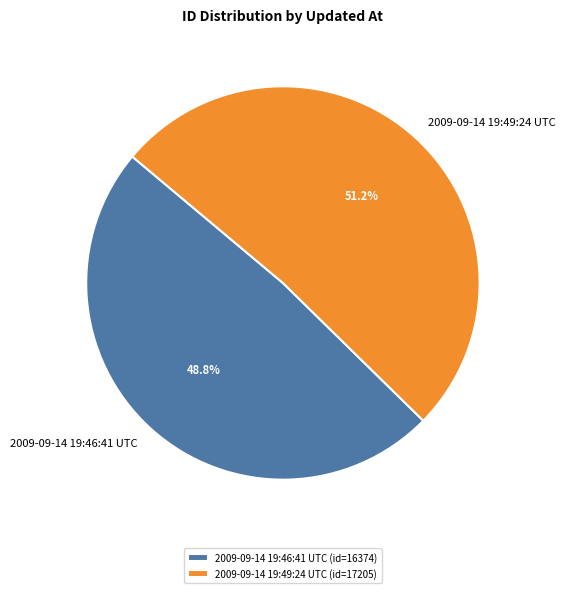

To the nearest percent, what portion does 2009-09-14 19:49:24 UTC represent?

51%